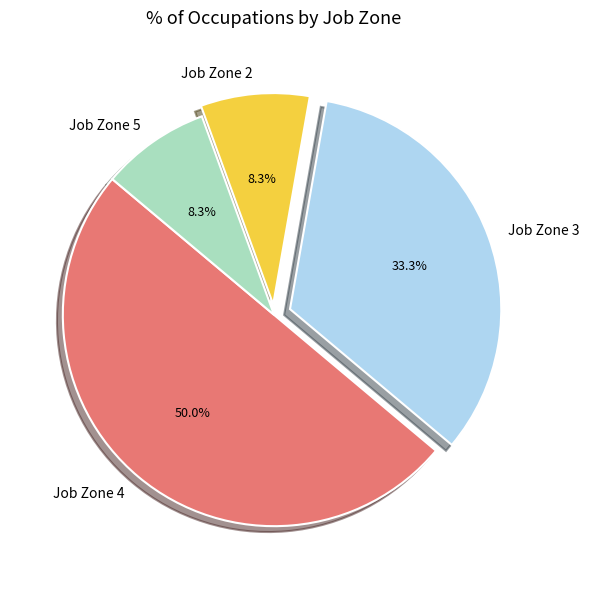

How many slices are in this pie chart?

4